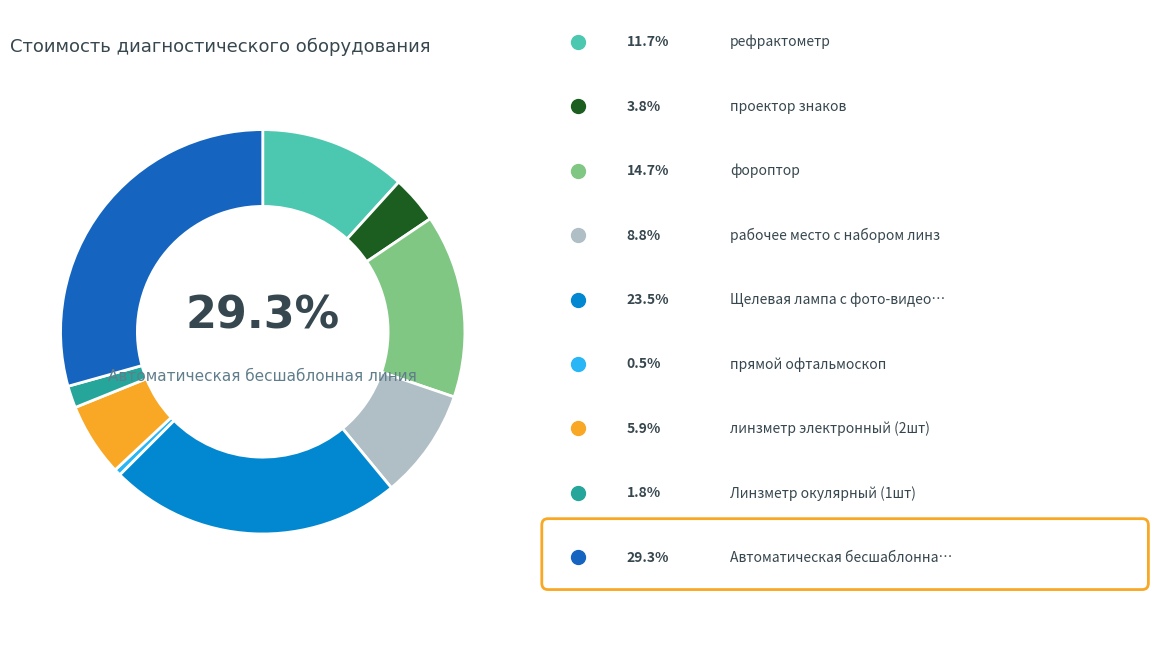

How many segments does this pie chart have?

9